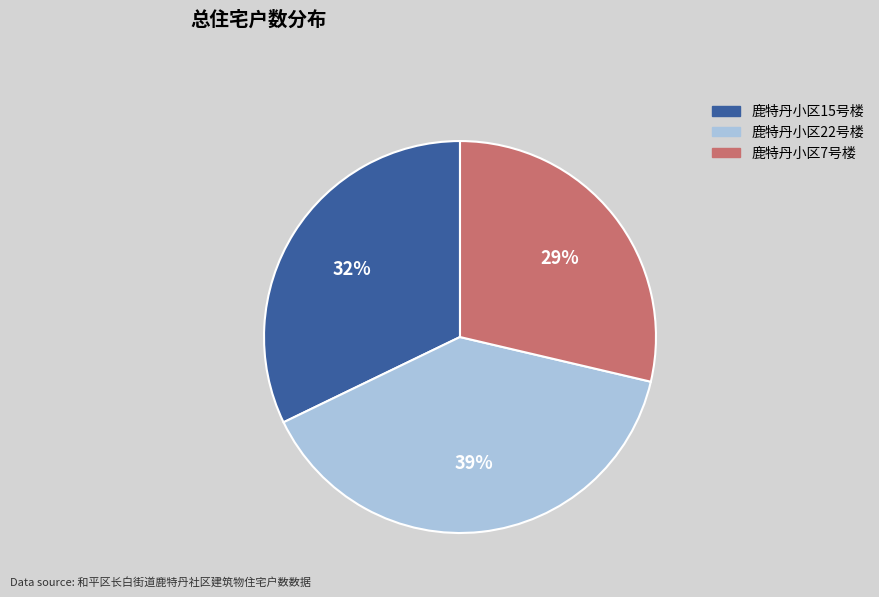

What is the largest slice in the pie chart?

鹿特丹小区22号楼